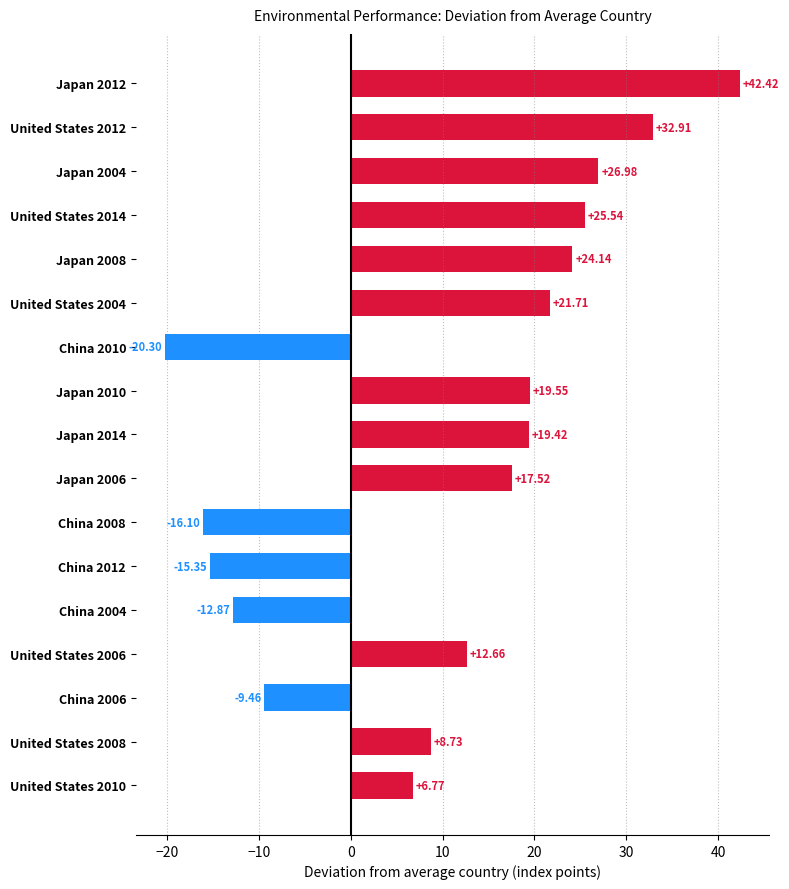

Does the chart contain stacked bars?

No